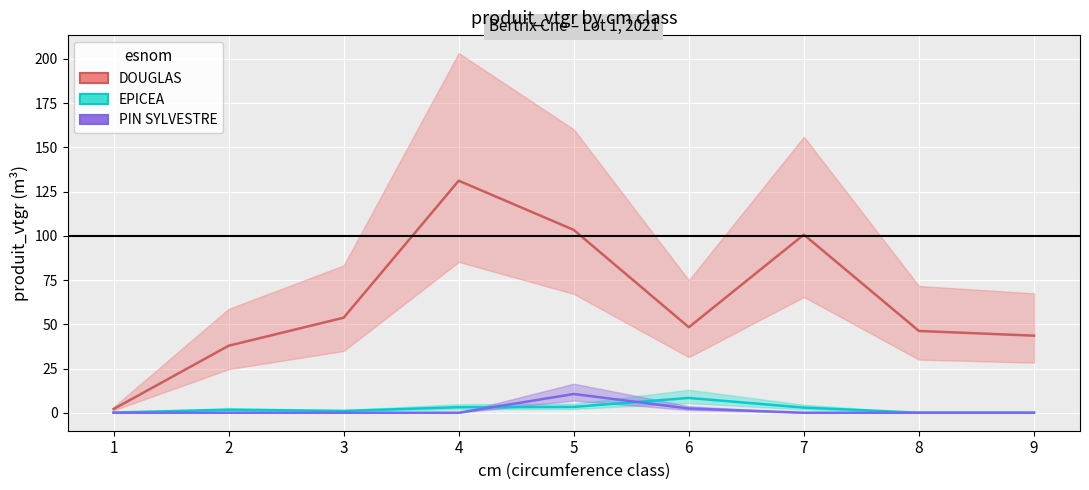

Where is the first local maximum for EPICEA?

2